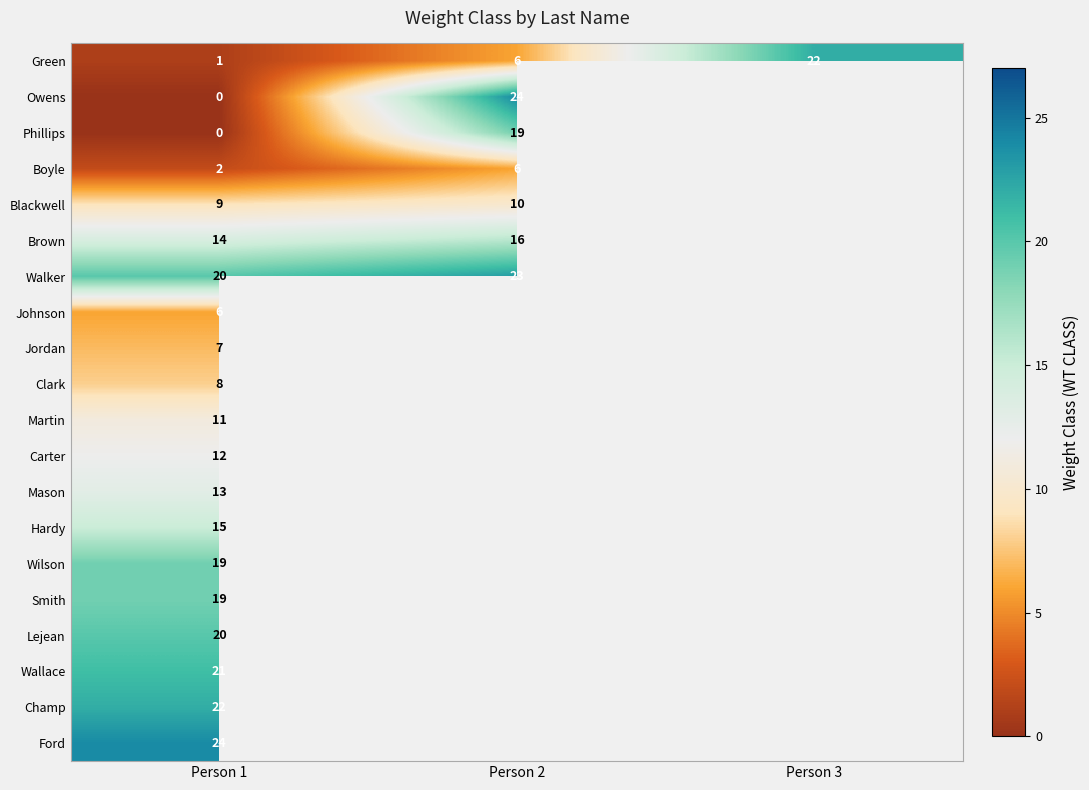

What is the maximum value shown in the chart?

24.0